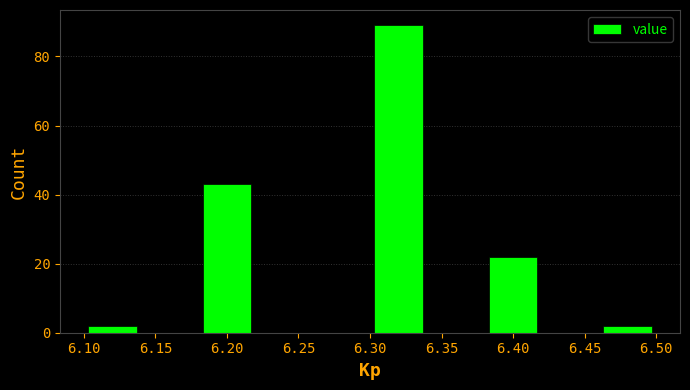

Reading left to right, transcribe this chart: for each bar, give the range it covers on the x-axis and its height. The values are not printed on the chart, so give them approximately, as read against the axis.

6.10 to 6.14: 2
6.14 to 6.18: 0
6.18 to 6.22: 44
6.22 to 6.26: 0
6.26 to 6.30: 0
6.30 to 6.34: 90
6.34 to 6.38: 0
6.38 to 6.42: 22
6.42 to 6.46: 0
6.46 to 6.50: 2